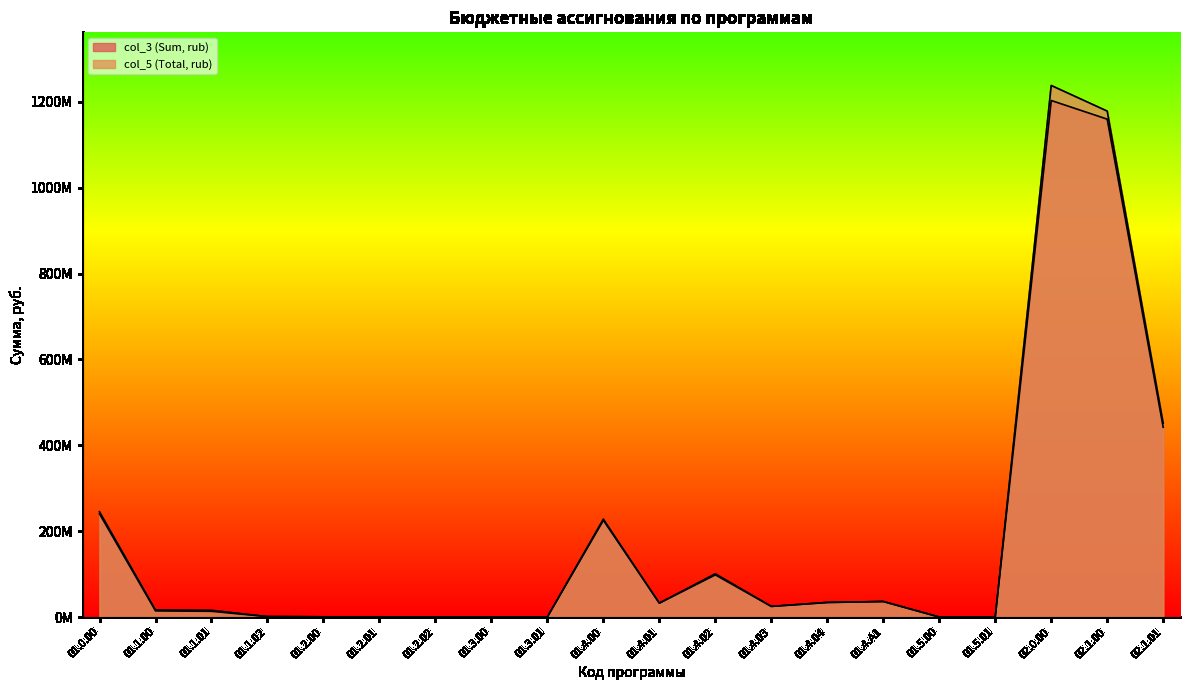

Which series has the largest range (max minus min)?

col_5 (Total, rub)